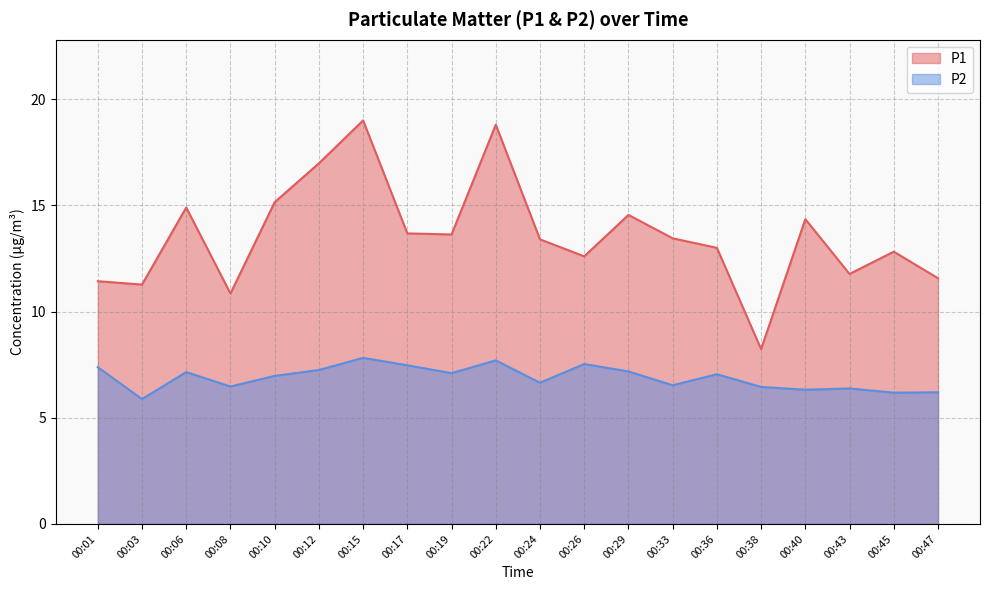

What is the approximate value of P1 at 00:47?

11.6